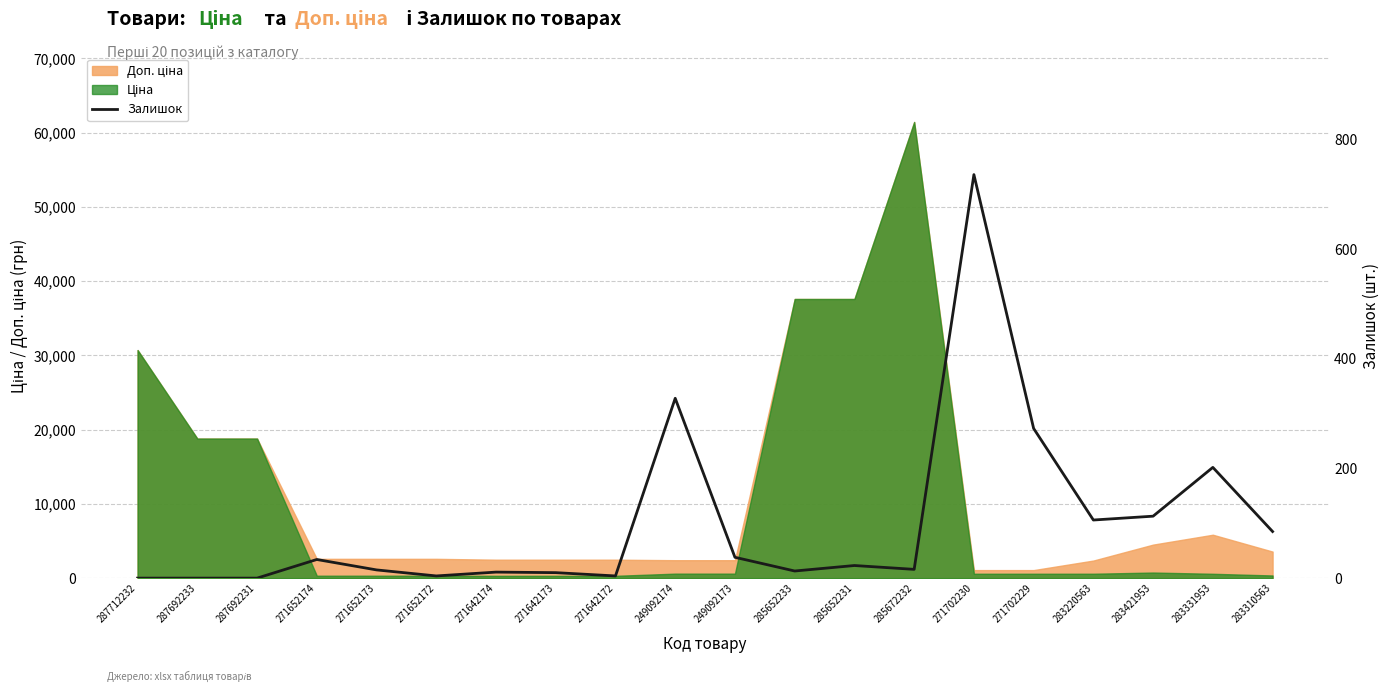

What position from the left is 271652172?

6